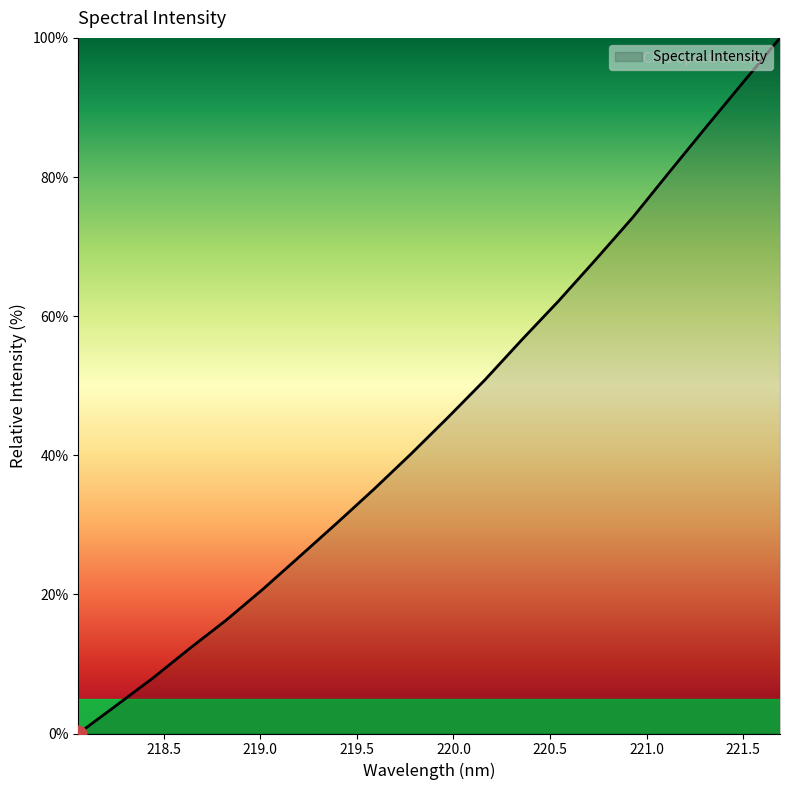

What is the maximum value shown in the chart?

100.0